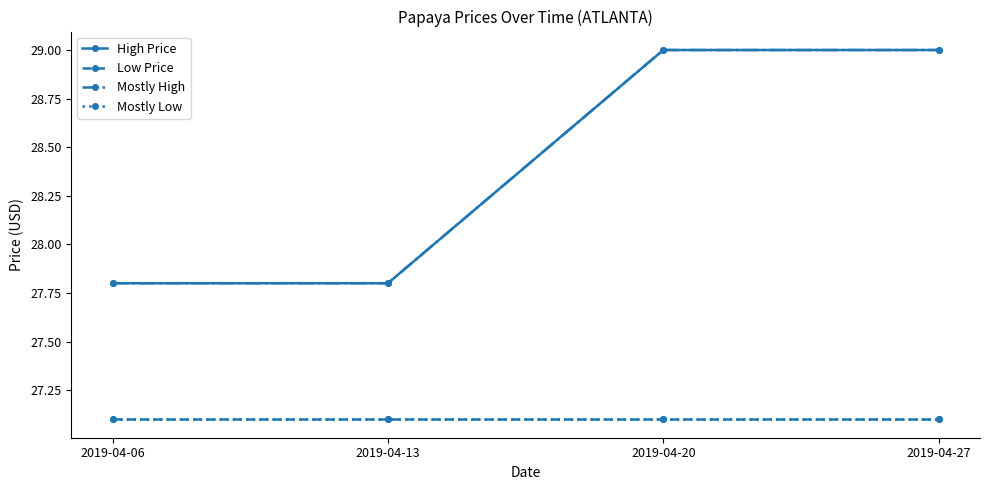

True or false: Mostly Low and High Price intersect in this chart.

False